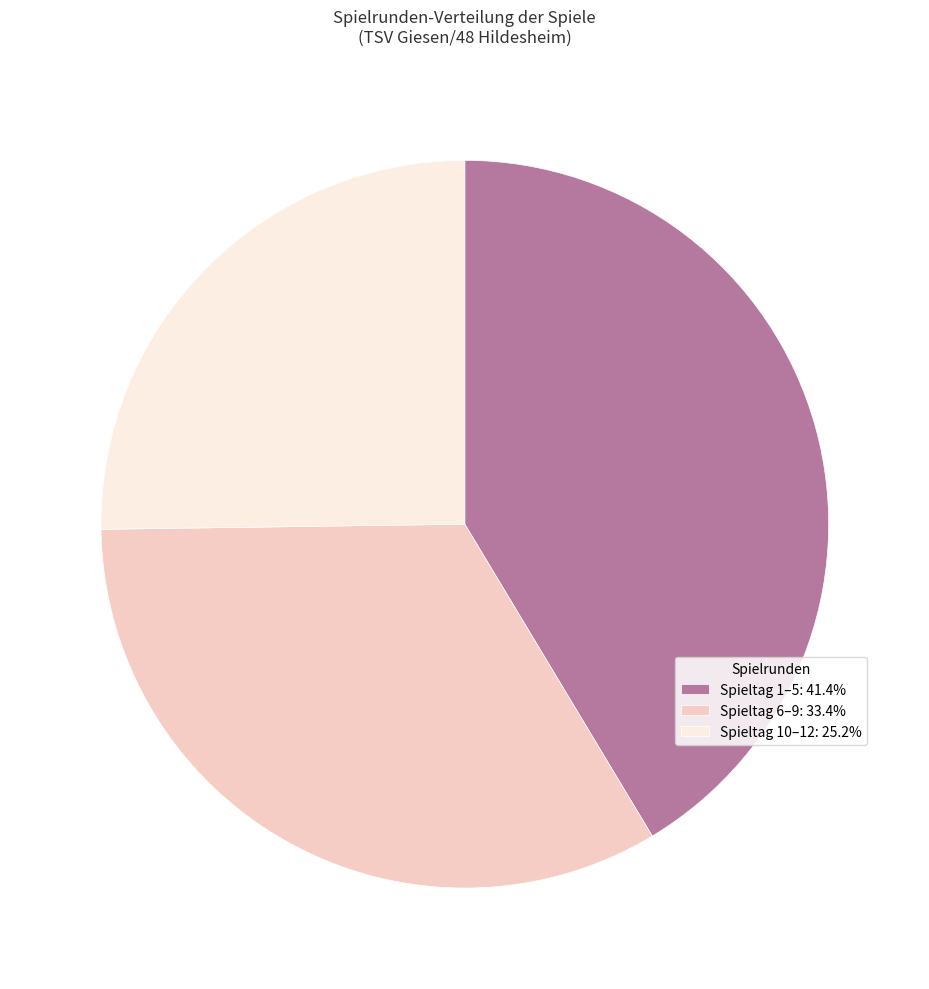

What is the ratio of the value at Spieltag 6–9: 33.4% to the value at Spieltag 10–12: 25.2%?

1.3